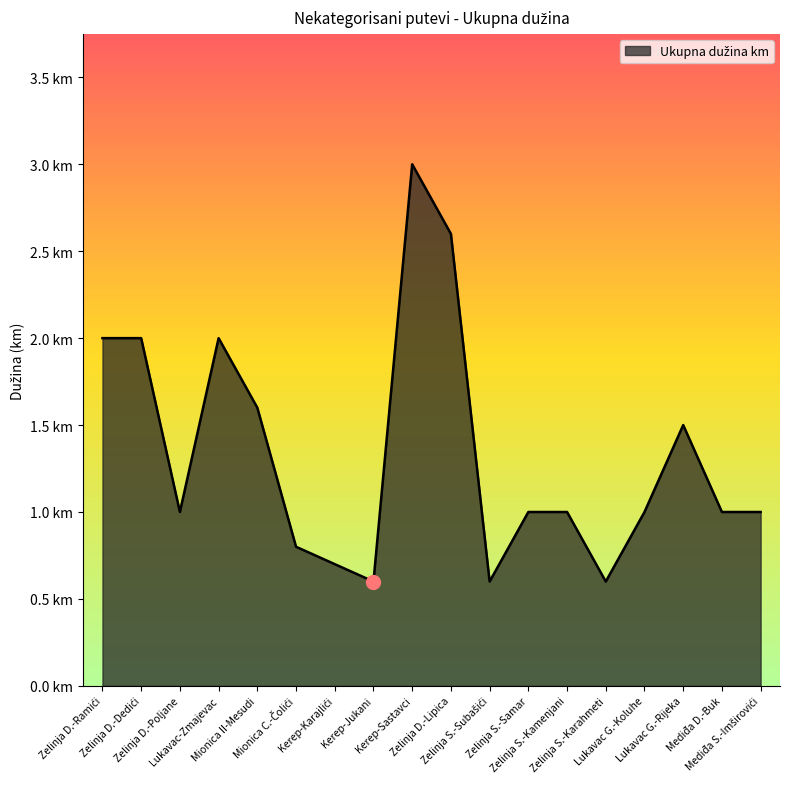

Does the chart display data point markers on the line(s)?

No